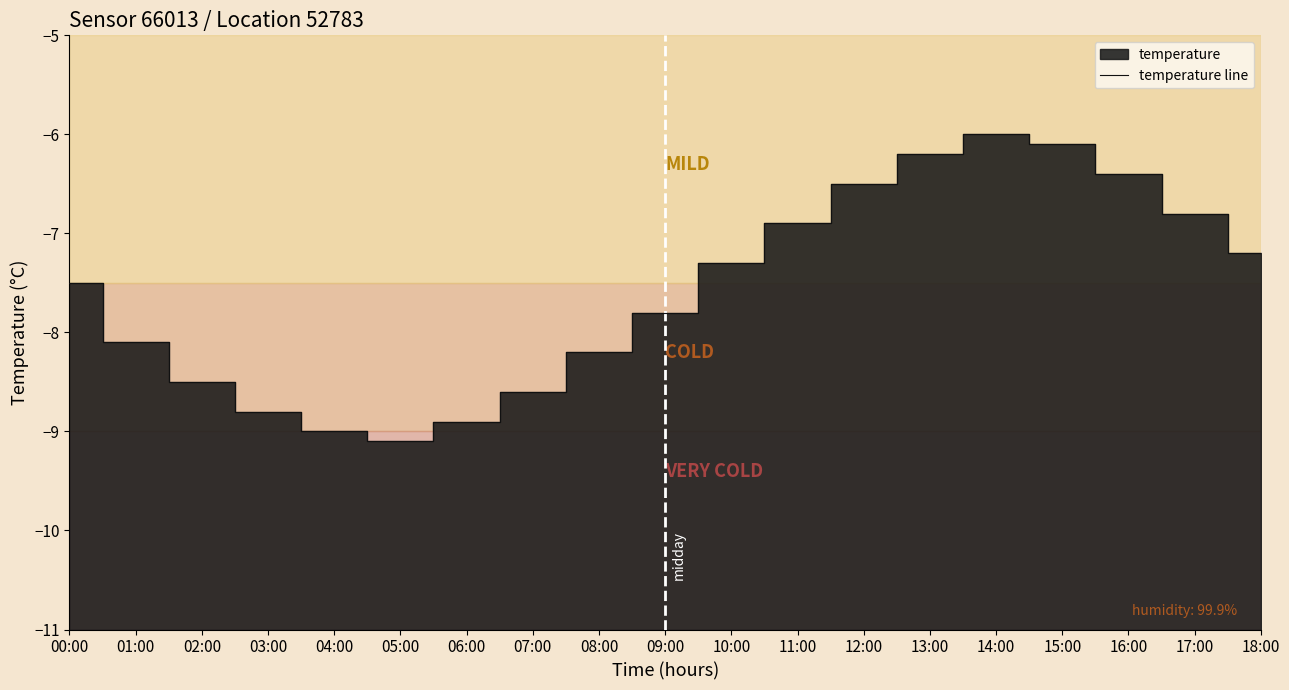

What is the sum of all values?

-143.9